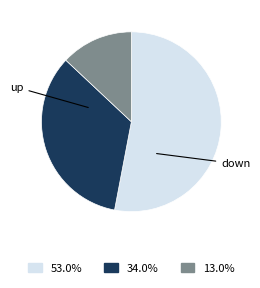

Does any single category account for the majority?

Yes